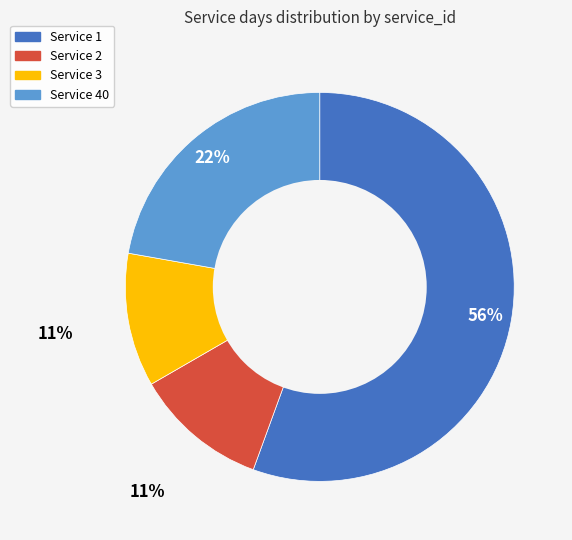

Between Service 2 and Service 1, which is larger?

Service 1